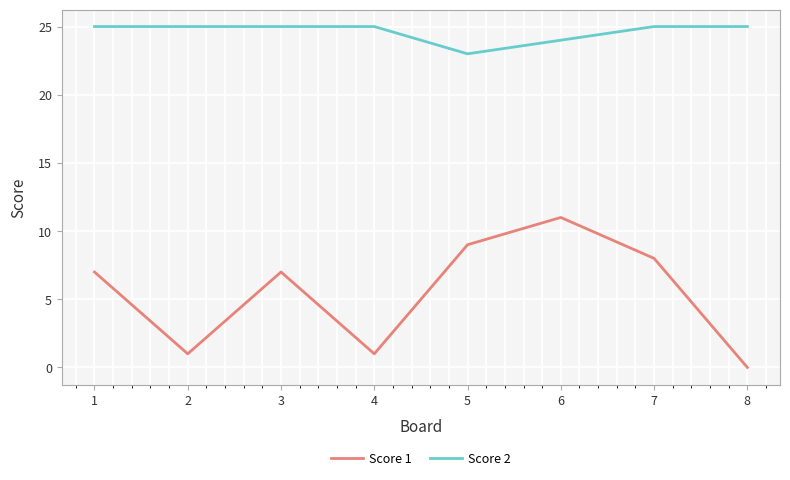

Rank the series at 8 from highest to lowest value.

Score 2, Score 1